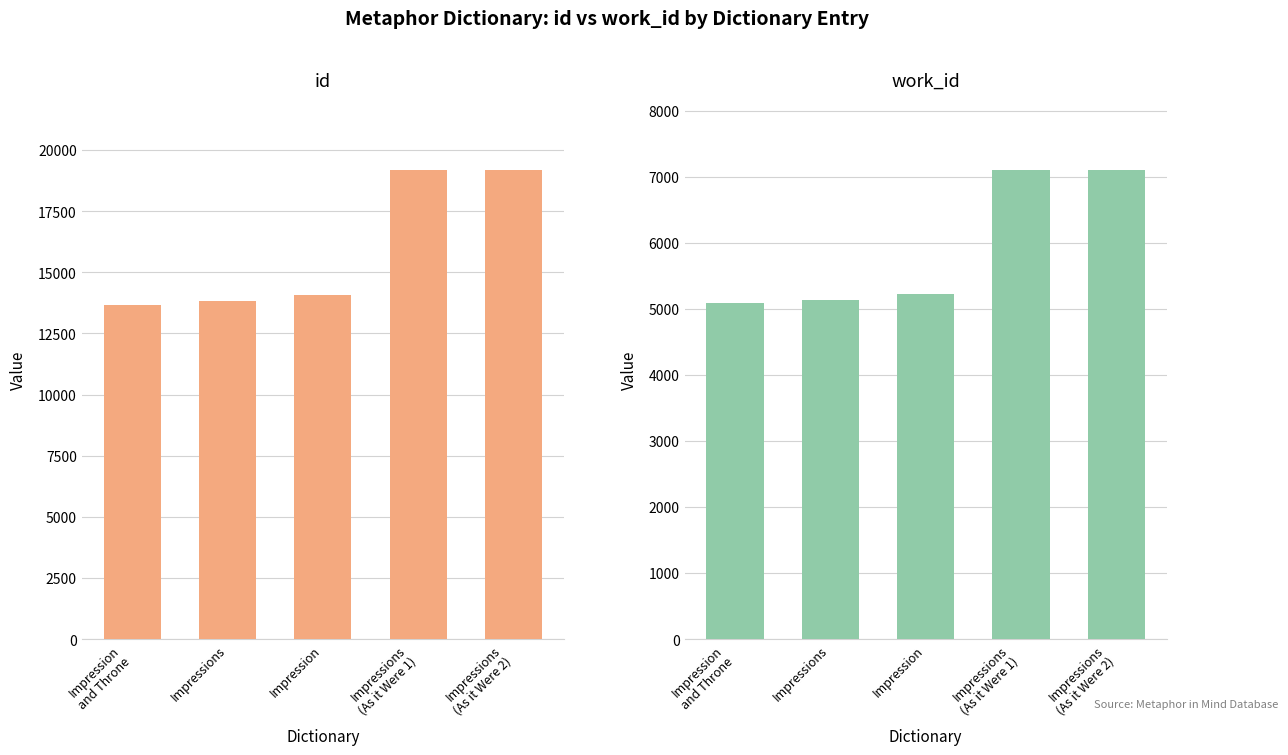

List the series in order of their peak value, highest first.

id, work_id